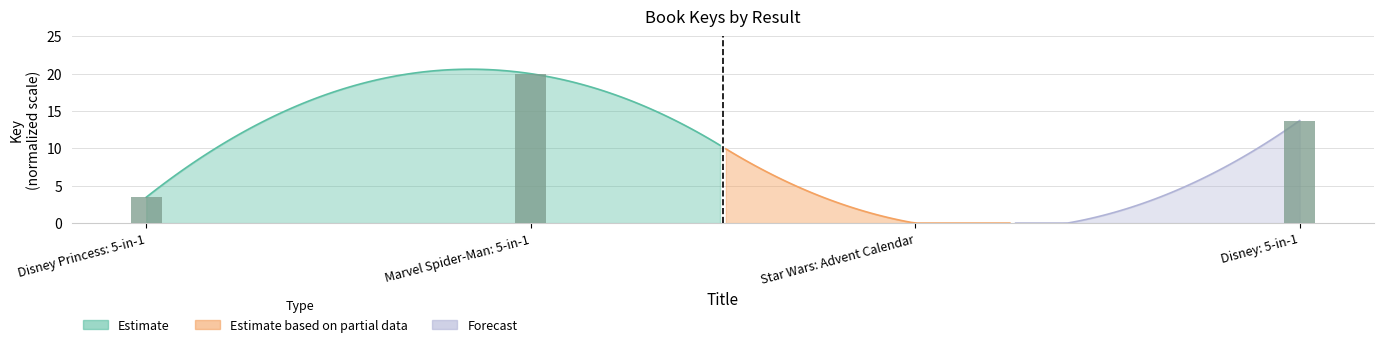

List the labels in order of value, largest first.

Marvel Spider-Man: 5-in-1, Disney: 5-in-1, Disney Princess: 5-in-1, Star Wars: Advent Calendar